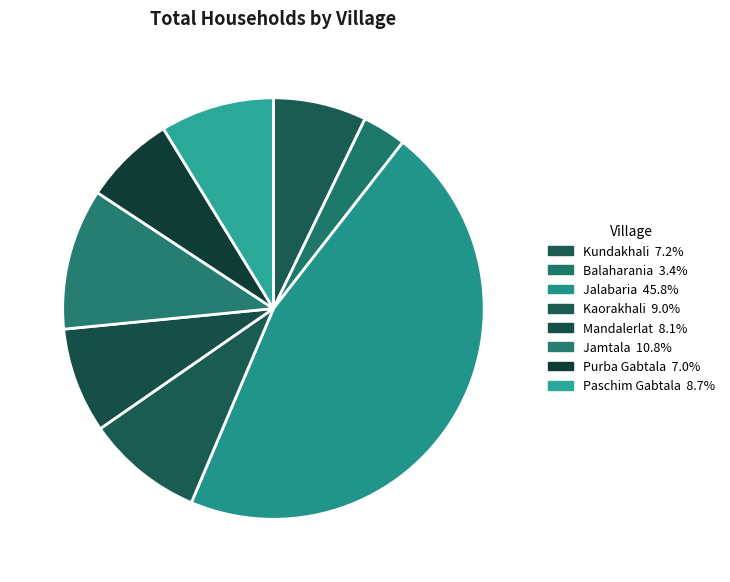

How many segments does this pie chart have?

8